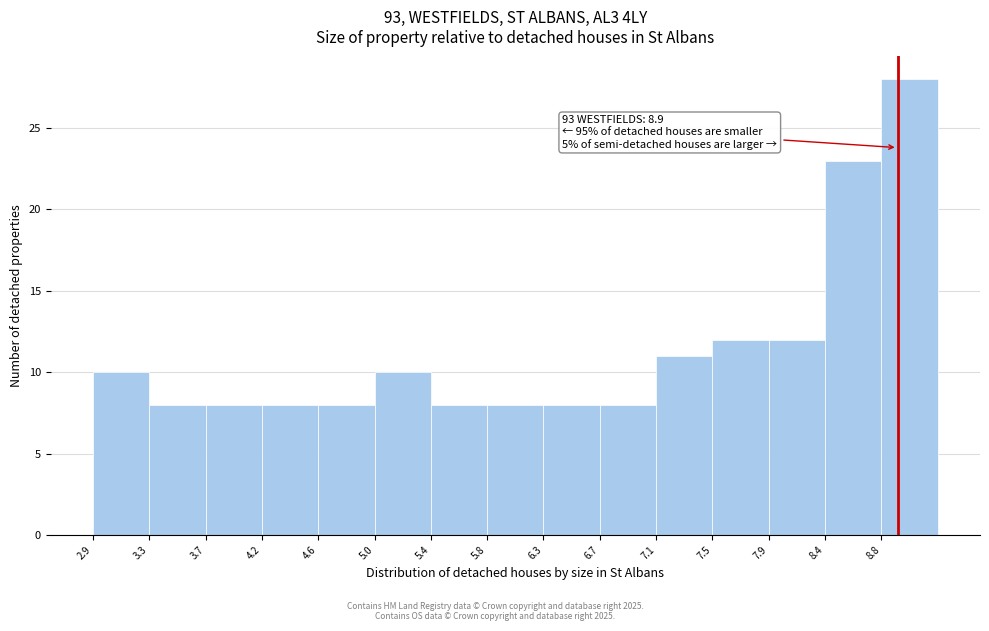

Over which range of the x-axis is the bar tallest?

8.78 to 9.20